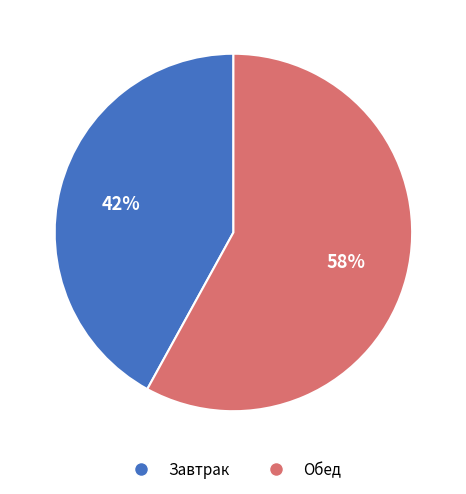

Rank the categories by value from highest to lowest.

Обед, Завтрак